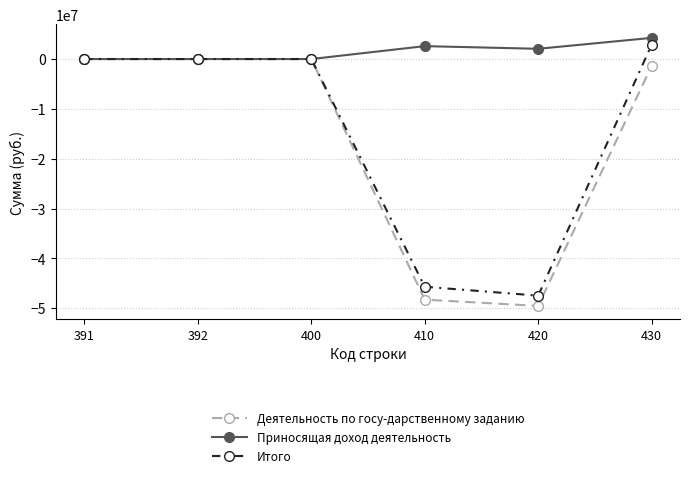

Reading left to right, what are all the values shown in this chart?

Деятельность по госу-дарственному заданию: 391=0.0	392=0.0	400=0.0	410=-48275738.4	420=-49530523.2	430=-1378597.3
Приносящая доход деятельность: 391=0.0	392=0.0	400=0.0	410=2588613.7	420=2054253.7	430=4248256.0
Итого: 391=0.0	392=0.0	400=0.0	410=-45687124.7	420=-47476269.5	430=2869658.7